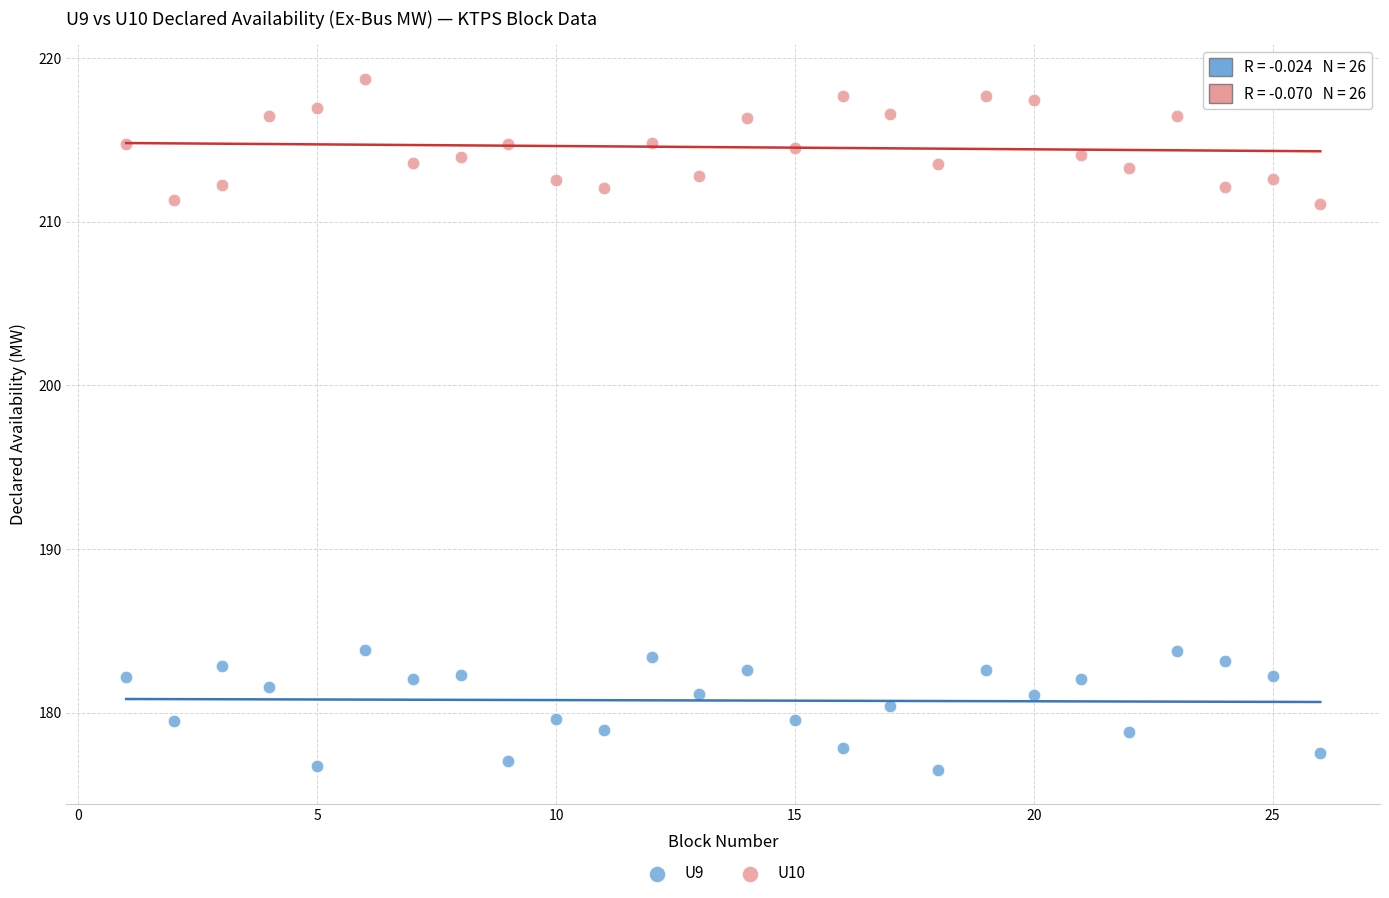

Which series has the widest spread of Y values?

U10